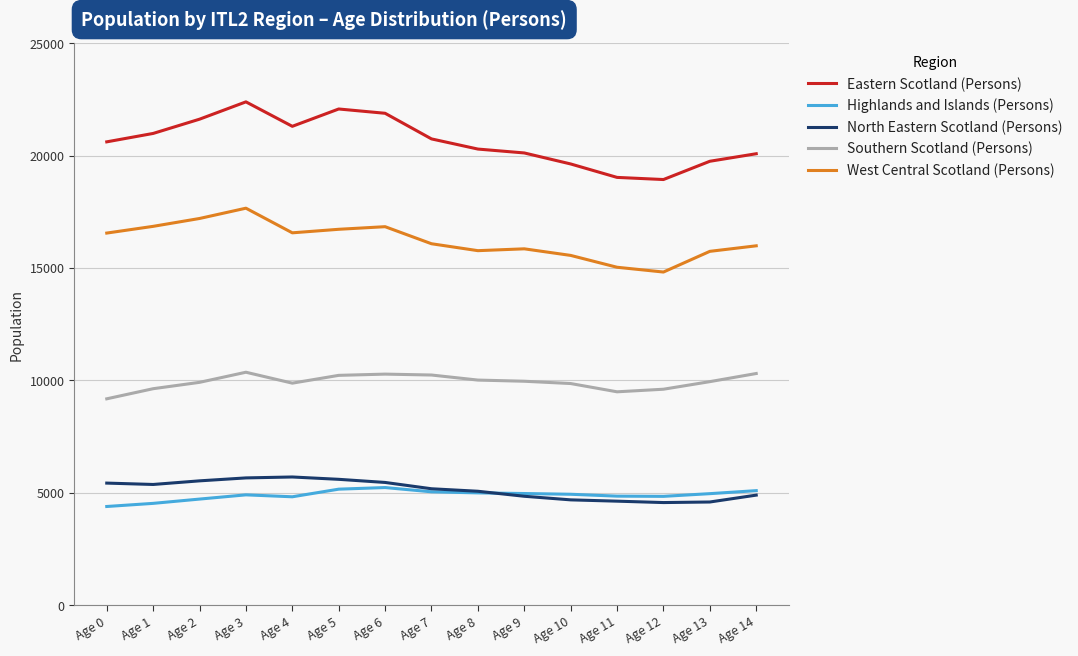

Is this an area chart (filled region under the line)?

No